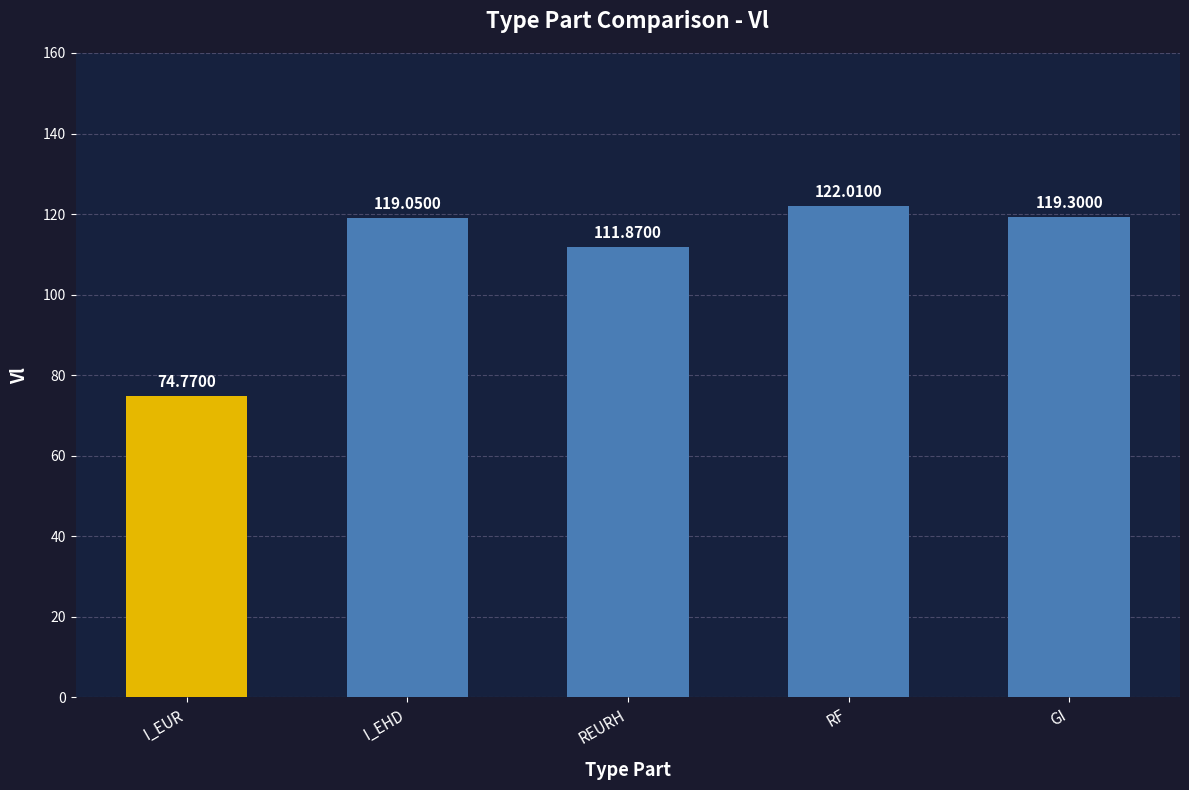

What is the label of the 3rd bar from the right?

REURH